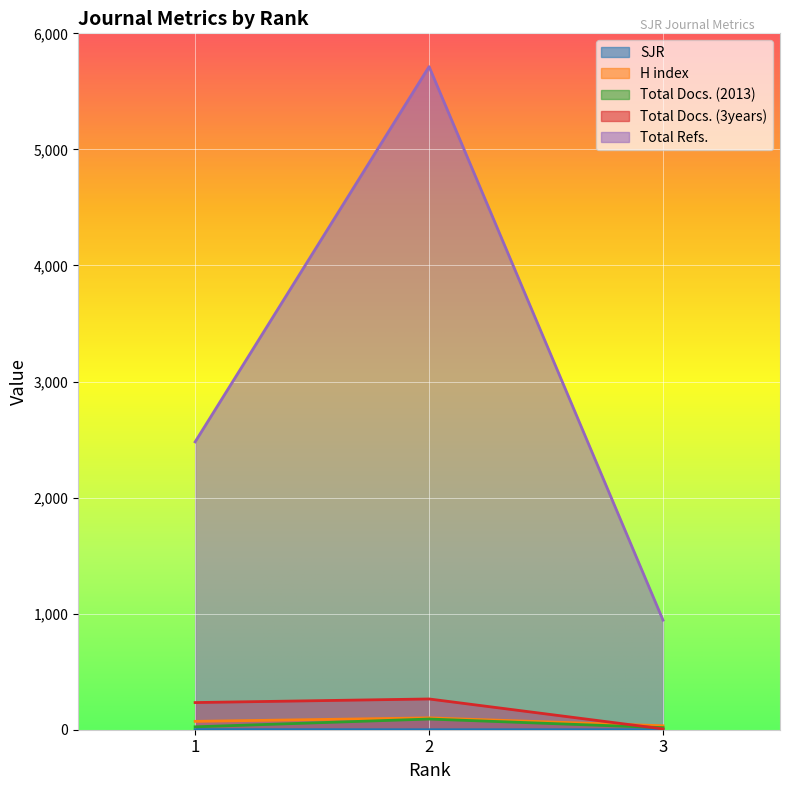

Reading left to right, extract all data points from this chart.

SJR: 1=1	2=0	3=0
H index: 1=72	2=102	3=34
Total Docs. (2013): 1=25	2=92	3=18
Total Docs. (3years): 1=234	2=265	3=7
Total Refs.: 1=2480	2=5713	3=944